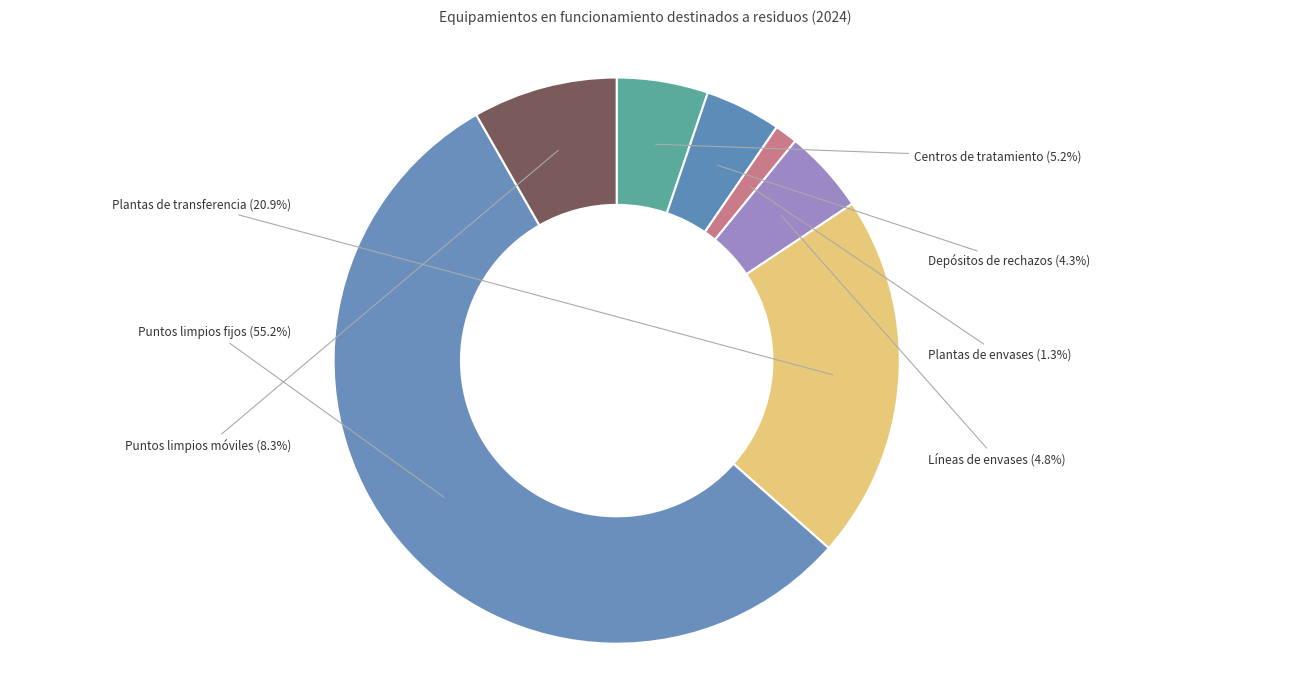

Does Puntos limpios fijos account for over 50% of the chart?

Yes